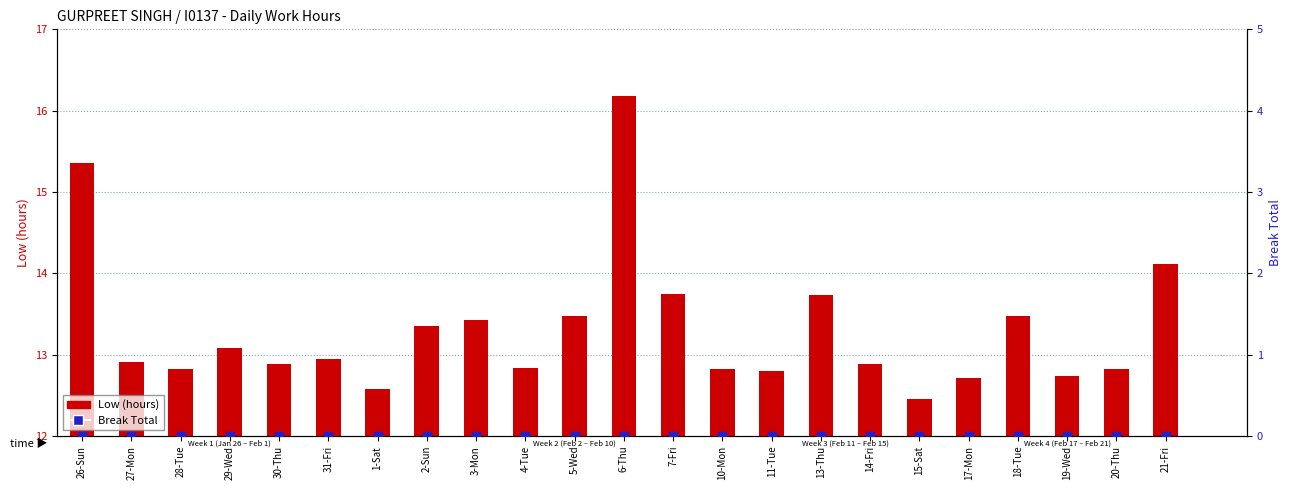

What is the total value across all series at 21-Fri?

14.1